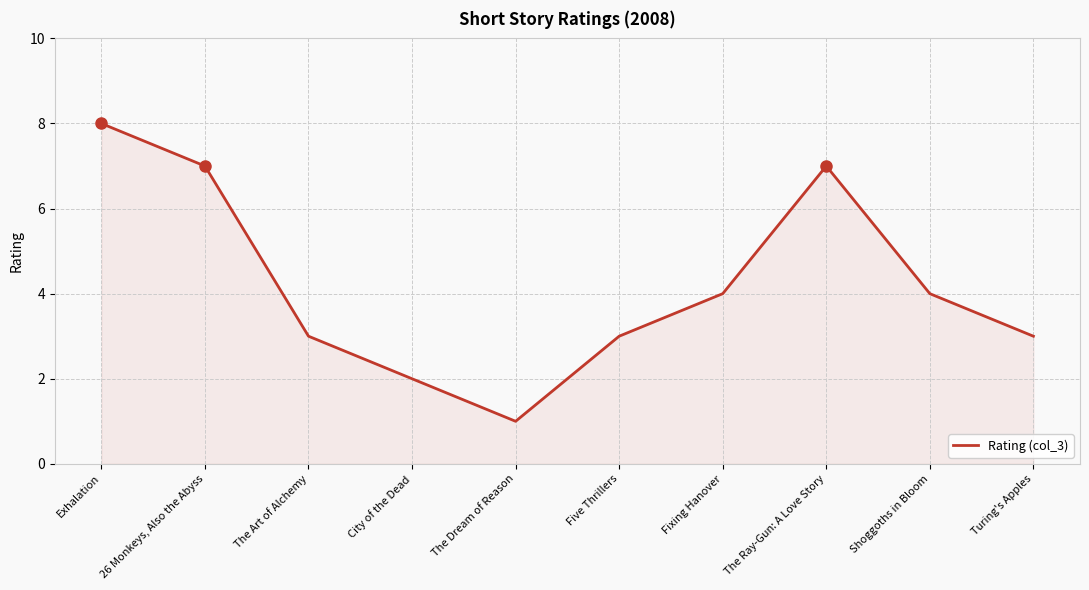

How many series are shown in this chart?

1